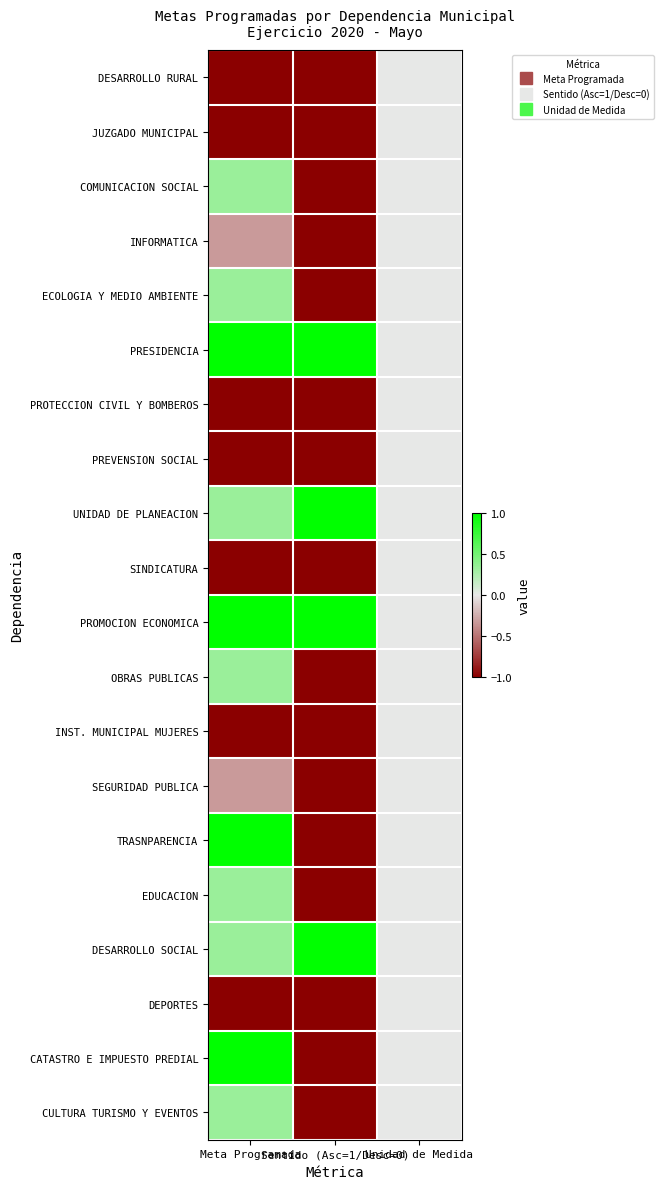

Which label corresponds to the smallest value in the chart?

Sentido (Asc=1/Desc=0)